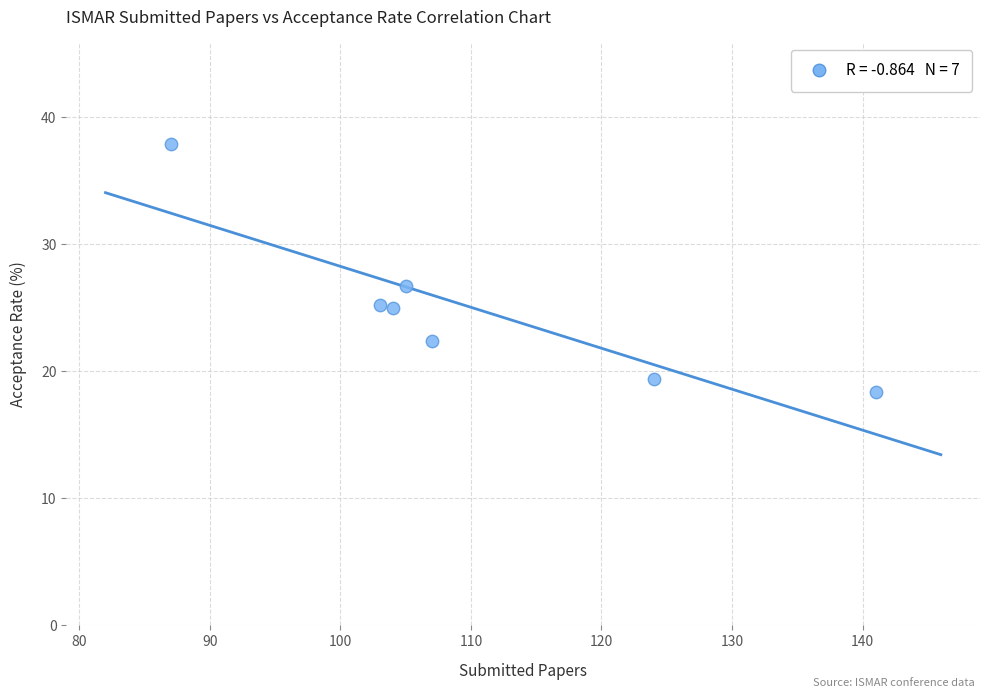

What is the range of X values (max minus min)?

54.0